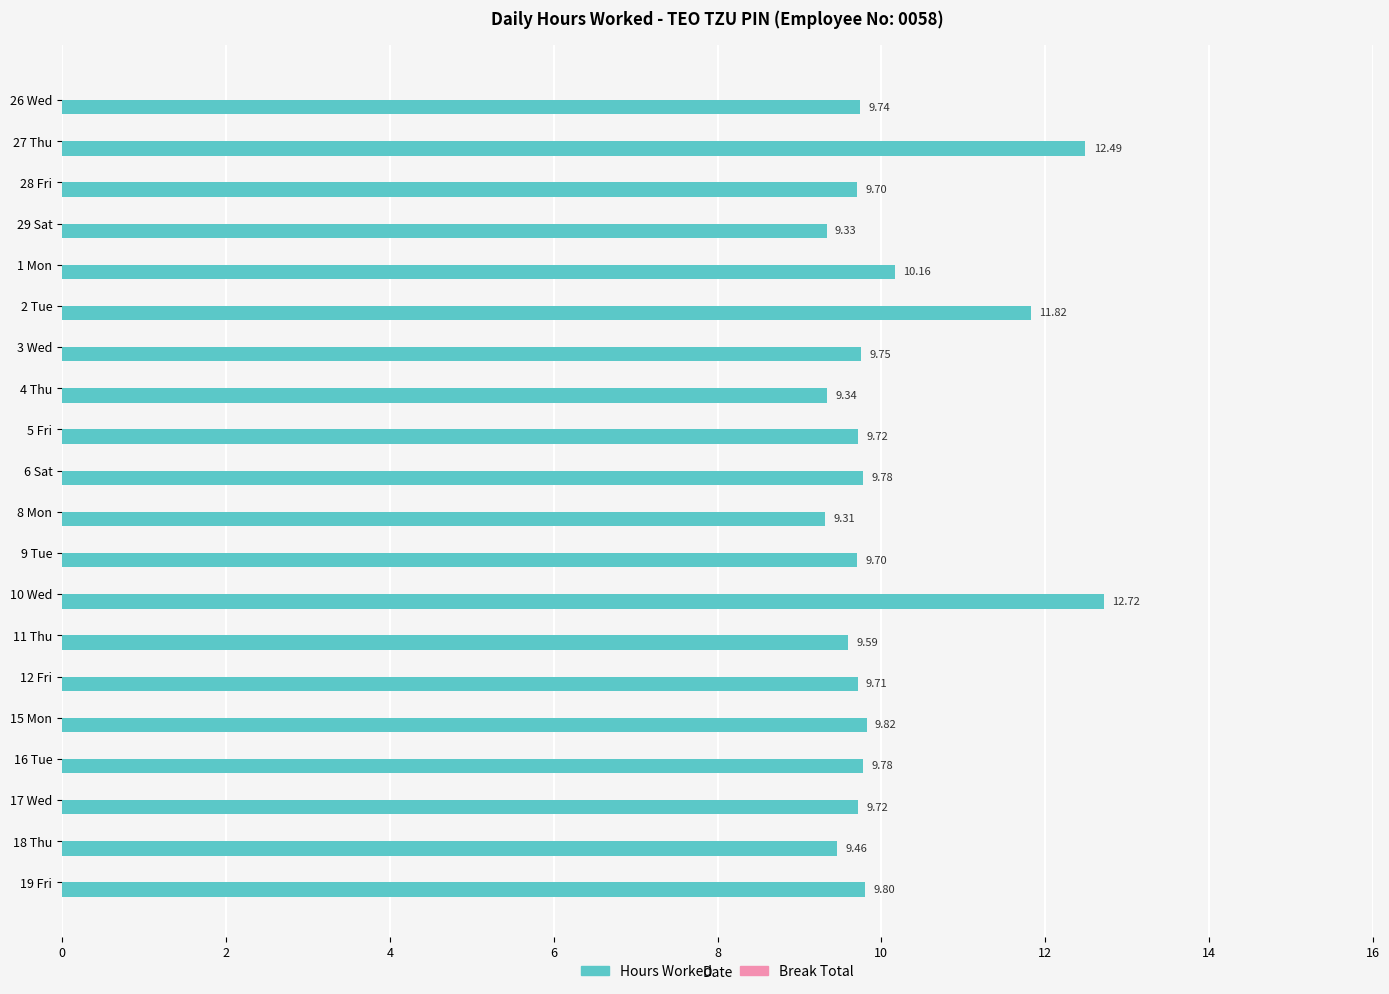

What is the change in value from 27 Thu to 18 Thu?

-3.0